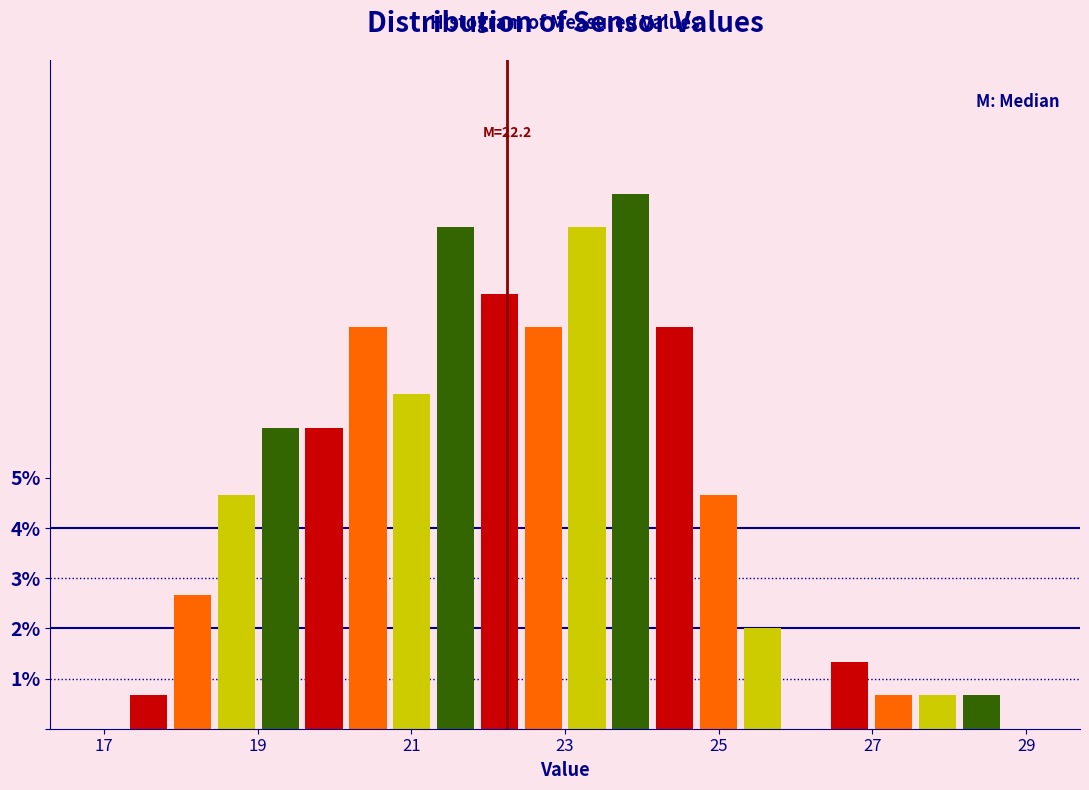

Around what value on the x-axis is the tallest bar? Give the approximate position of its centre, as read against the axis.

23.8